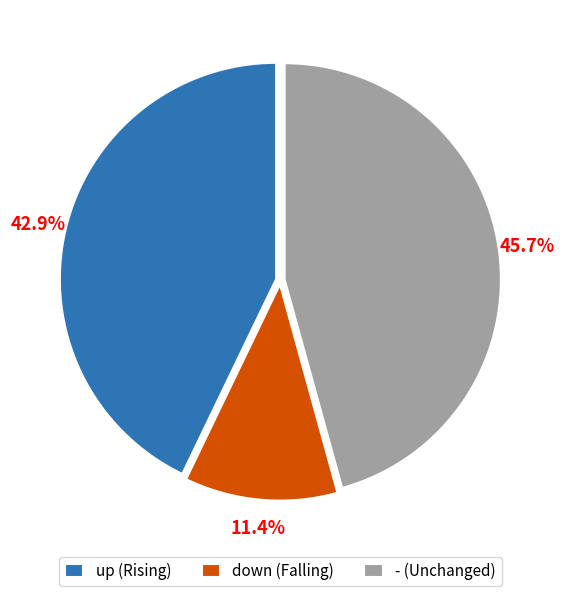

Is there a majority slice in this chart?

No